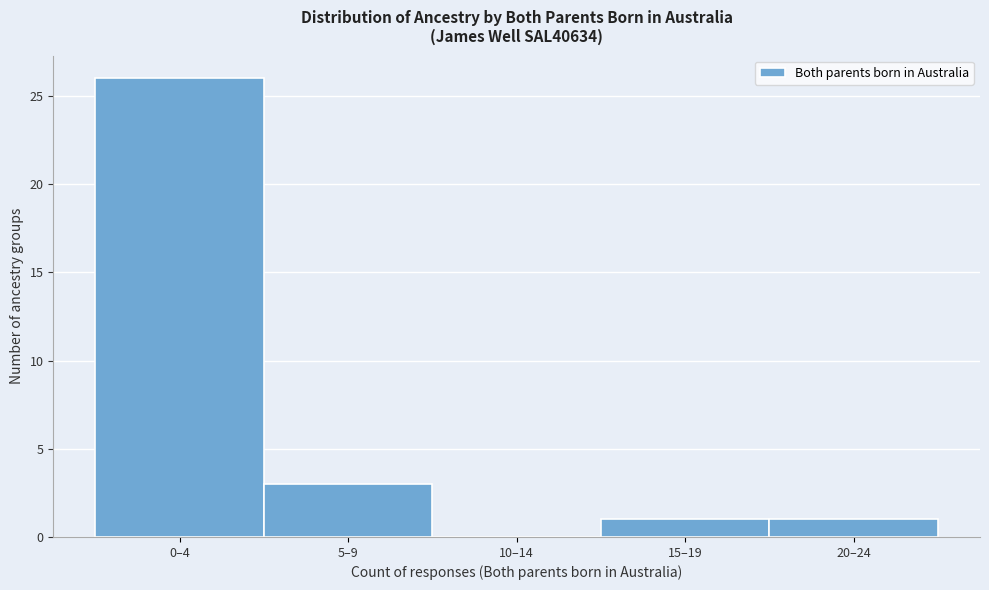

Reading left to right, transcribe all the data shown in this chart.

0–4=26	5–9=3	10–14=0	15–19=1	20–24=1